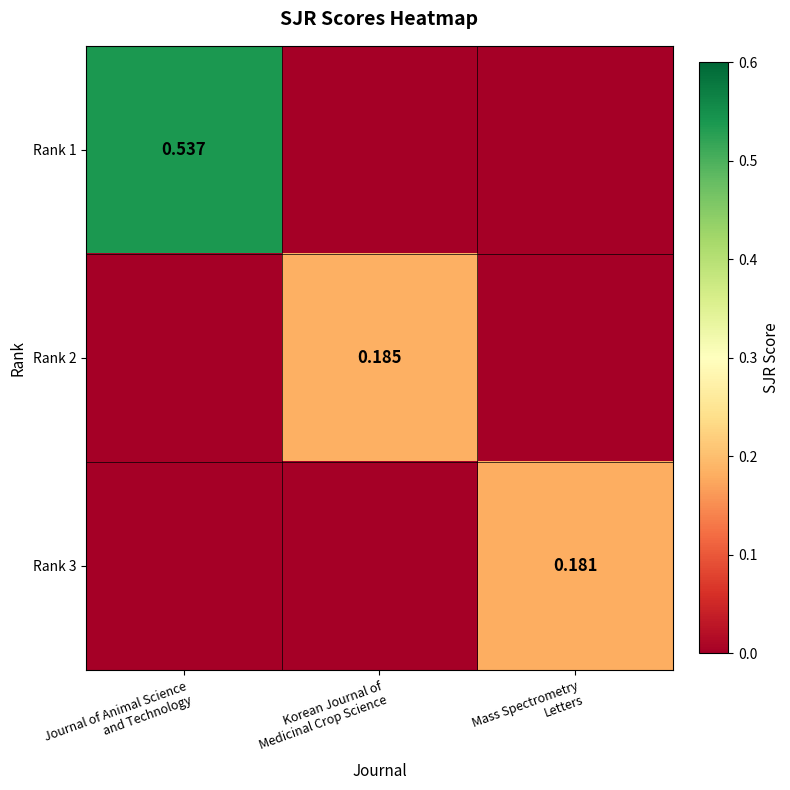

At which label does Rank 3 reach its minimum?

Journal of Animal Science and Technology